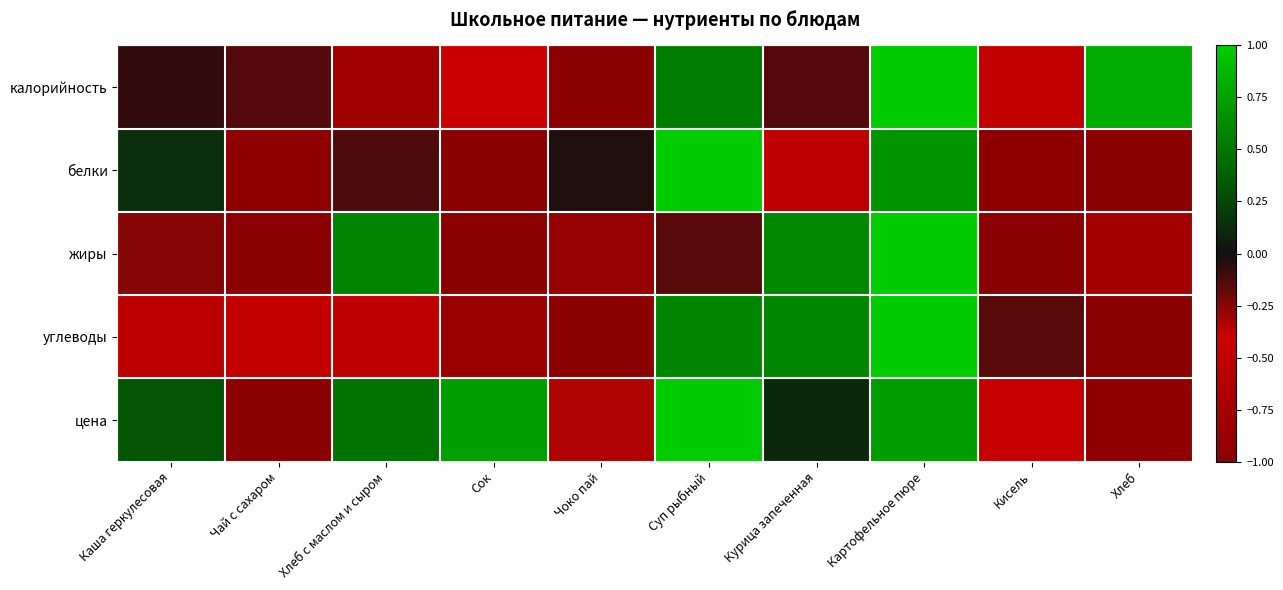

Reading left to right, what are all the values shown in this chart?

калорийность: Каша геркулесовая=-0.1	Чай с сахаром=-0.1	Хлеб с маслом и сыром=-0.8	Сок=-0.4	Чоко пай=-1.0	Суп рыбный=0.5	Курица запеченная=-0.1	Картофельное пюре=1.0	Кисель=-0.5	Хлеб=0.8
белки: Каша геркулесовая=0.1	Чай с сахаром=-1.0	Хлеб с маслом и сыром=-0.1	Сок=-1.0	Чоко пай=-0.0	Суп рыбный=1.0	Курица запеченная=-0.5	Картофельное пюре=0.7	Кисель=-1.0	Хлеб=-1.0
жиры: Каша геркулесовая=-0.2	Чай с сахаром=-1.0	Хлеб с маслом и сыром=0.6	Сок=-1.0	Чоко пай=-0.9	Суп рыбный=-0.2	Курица запеченная=0.6	Картофельное пюре=1.0	Кисель=-1.0	Хлеб=-0.8
углеводы: Каша геркулесовая=-0.5	Чай с сахаром=-0.5	Хлеб с маслом и сыром=-0.5	Сок=-0.8	Чоко пай=-1.0	Суп рыбный=0.6	Курица запеченная=0.6	Картофельное пюре=1.0	Кисель=-0.2	Хлеб=-1.0
цена: Каша геркулесовая=0.3	Чай с сахаром=-1.0	Хлеб с маслом и сыром=0.5	Сок=0.7	Чоко пай=-0.3	Суп рыбный=1.0	Курица запеченная=0.1	Картофельное пюре=0.7	Кисель=-0.4	Хлеб=-0.9